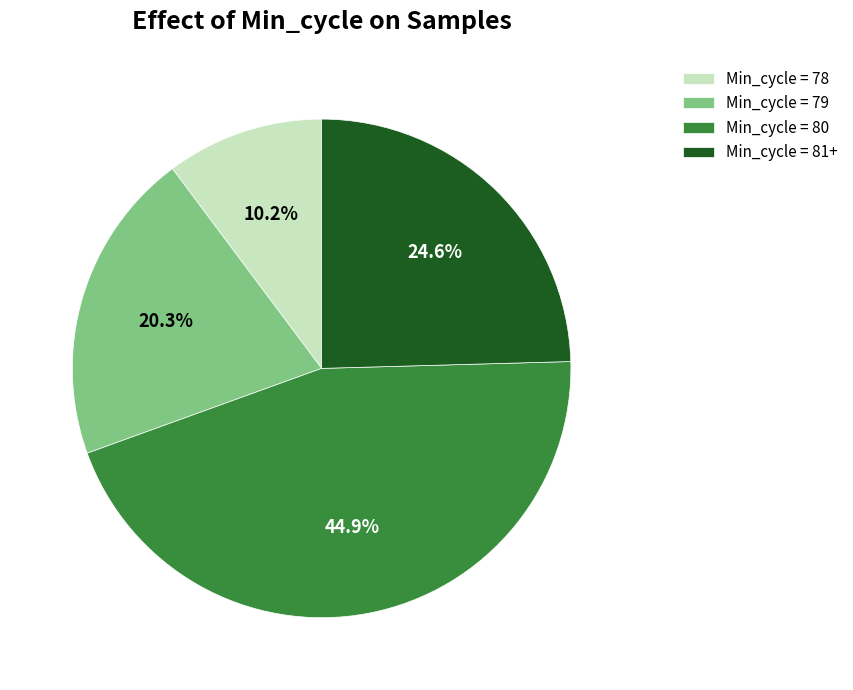

What is the smallest slice in the pie chart?

Min_cycle = 78